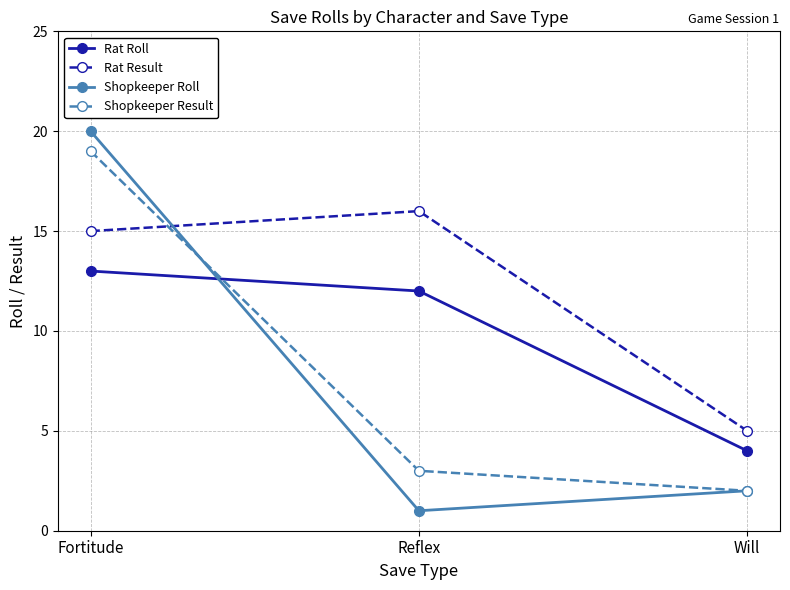

Reading right to left, what are all the values shown in this chart?

Rat Roll: 4	12	13
Rat Result: 5	16	15
Shopkeeper Roll: 2	1	20
Shopkeeper Result: 2	3	19